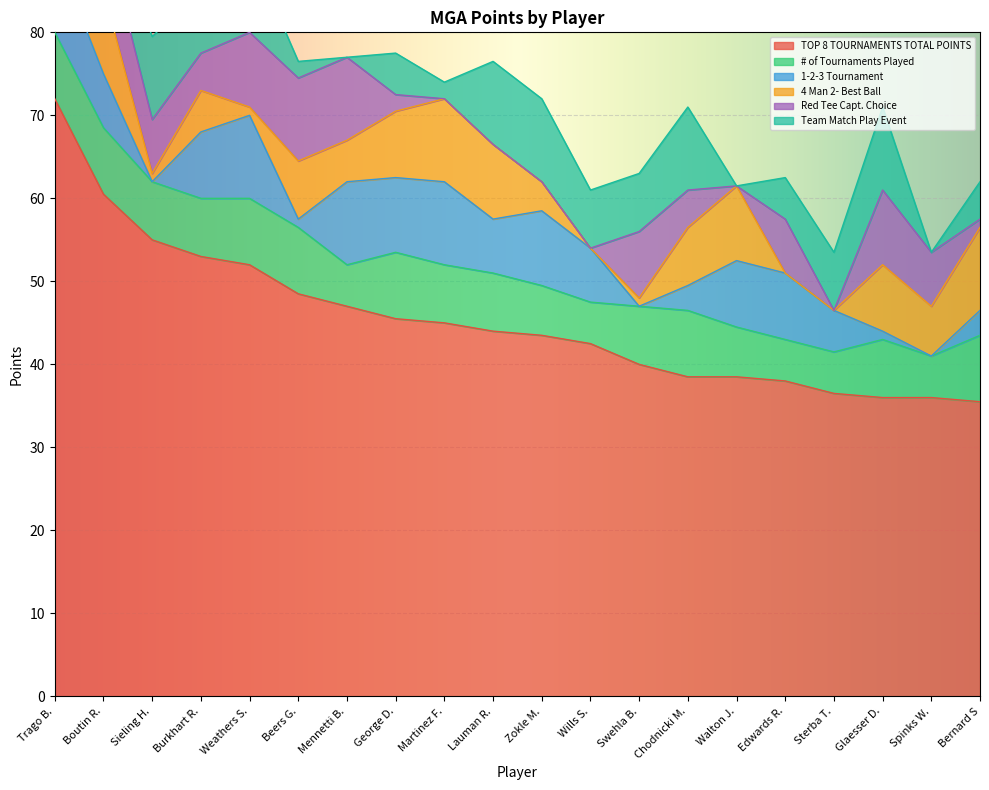

At which category is the sum across all series the highest?

Trago B.